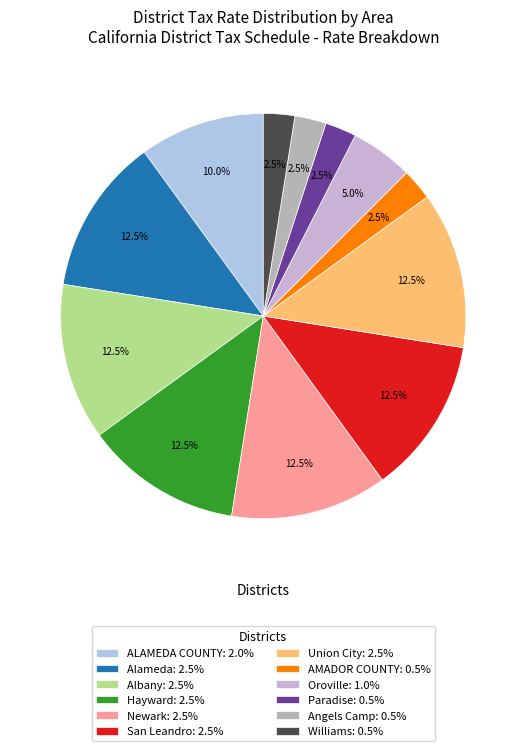

Does Newark account for over 50% of the chart?

No